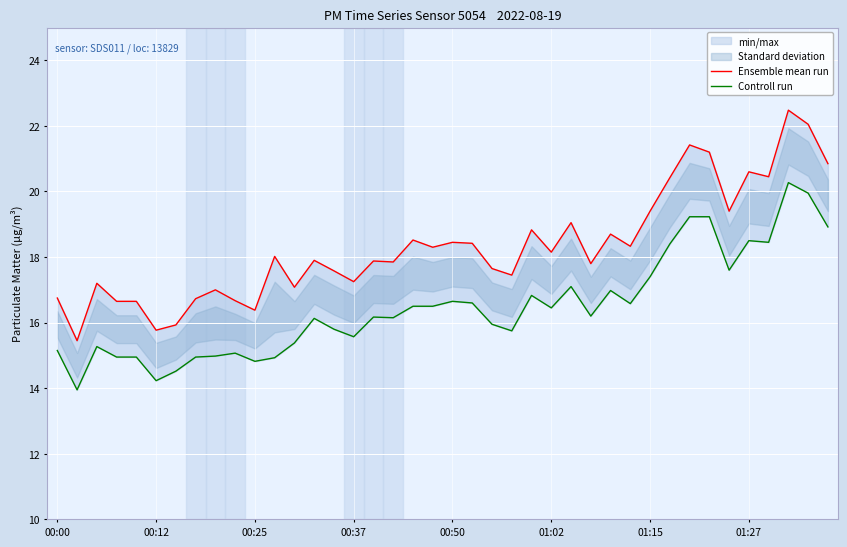

True or false: Controll run and Ensemble mean run intersect in this chart.

False